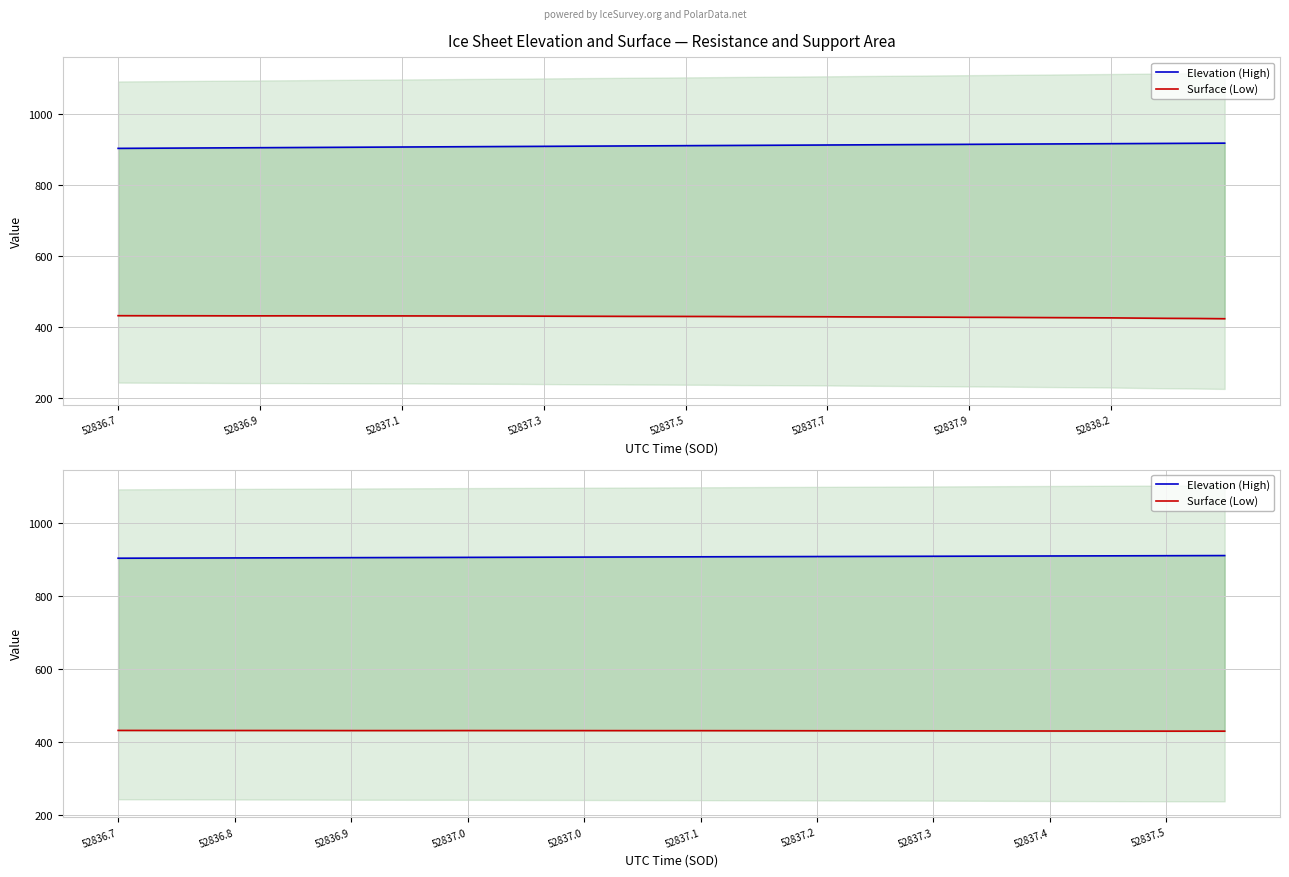

At how many categories does at least one series exceed 847?

20